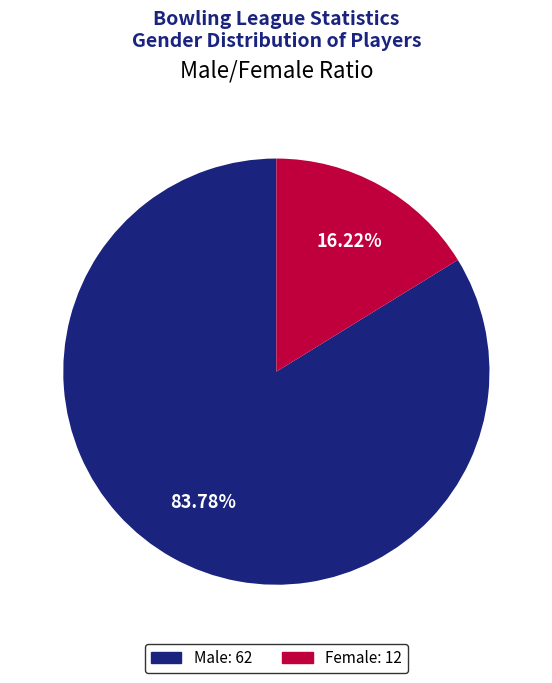

Does any single category account for the majority?

Yes